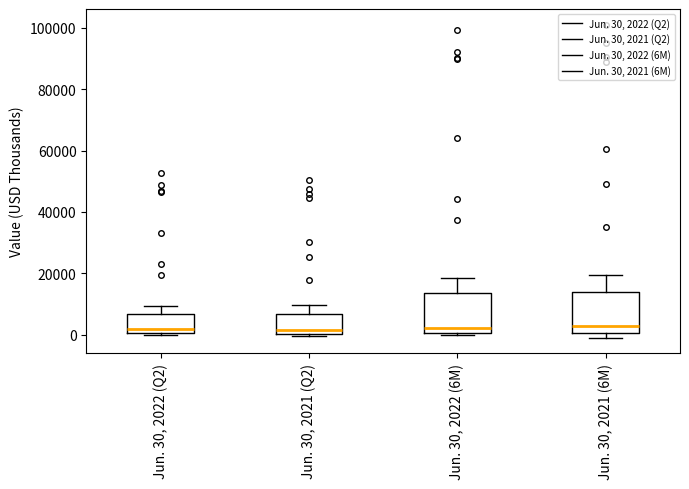

Where is the lower edge of the box for Jun. 30, 2022 (Q2) on the y-axis? The values are not printed on the chart, so give them approximately, as read against the axis.

0